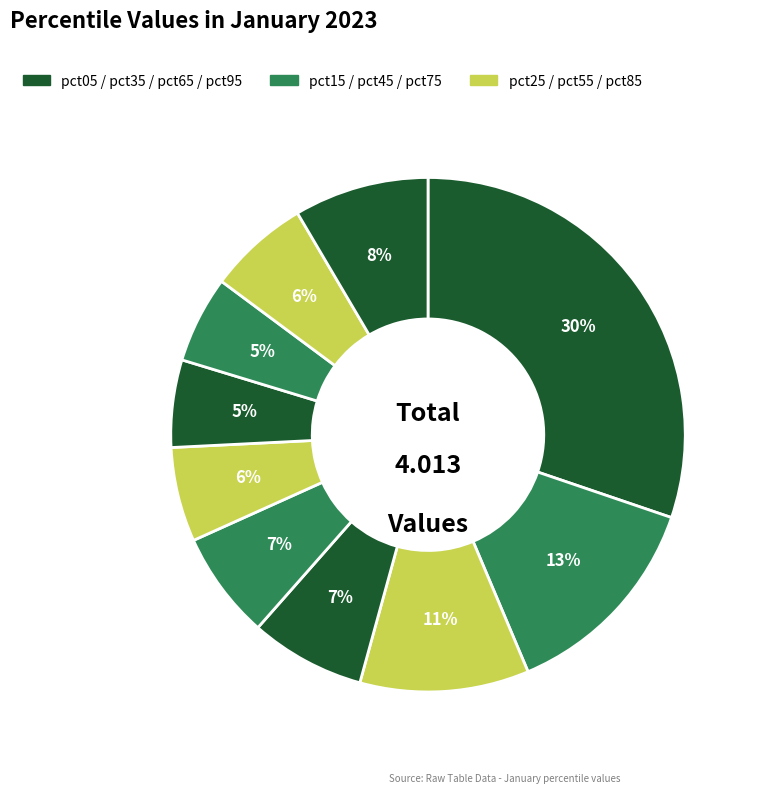

Which slice is the smallest?

pct75